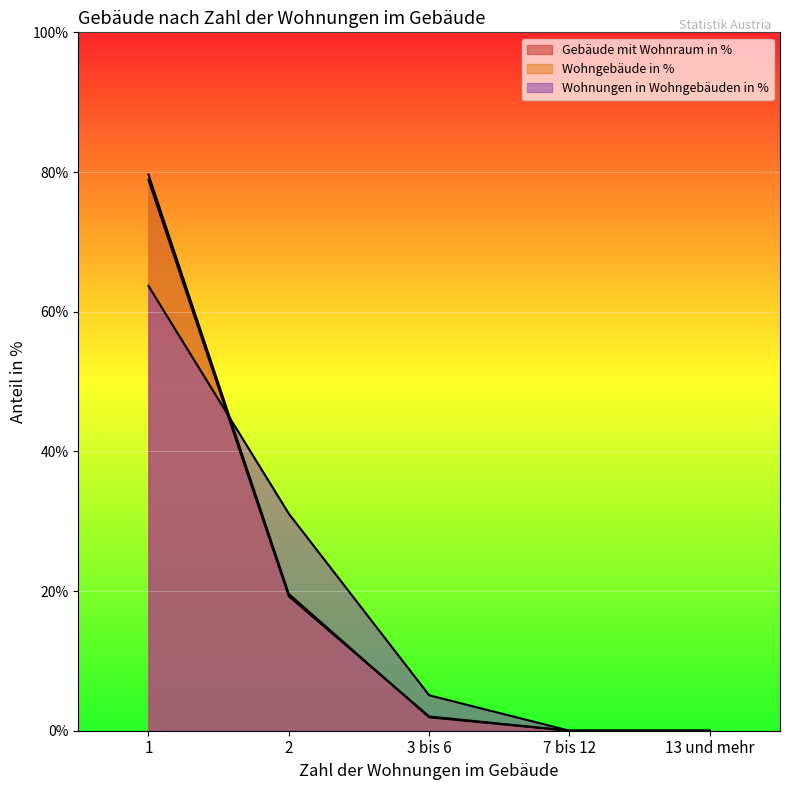

Between 1 and 7 bis 12, which series saw the biggest shift?

Wohngebäude in %